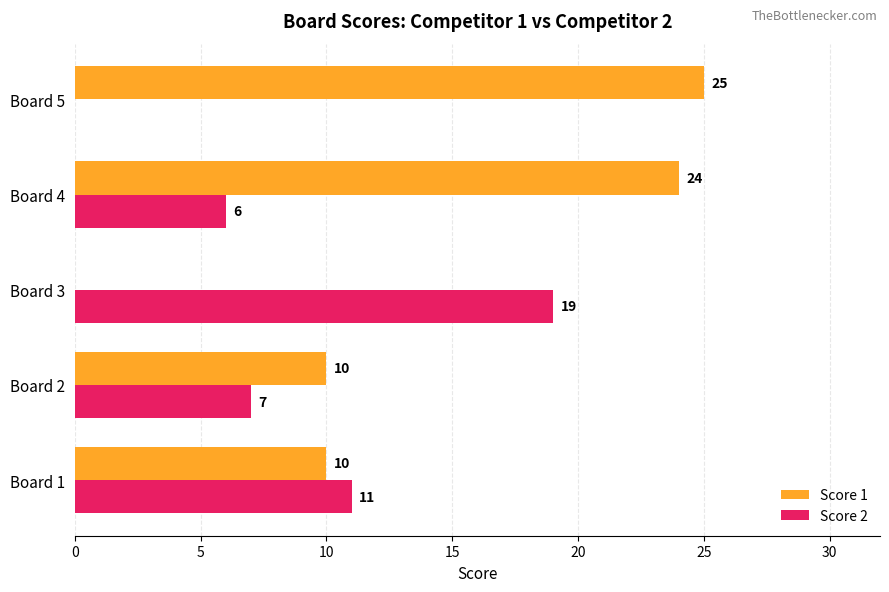

What is the sum of all Score 2 values?

43